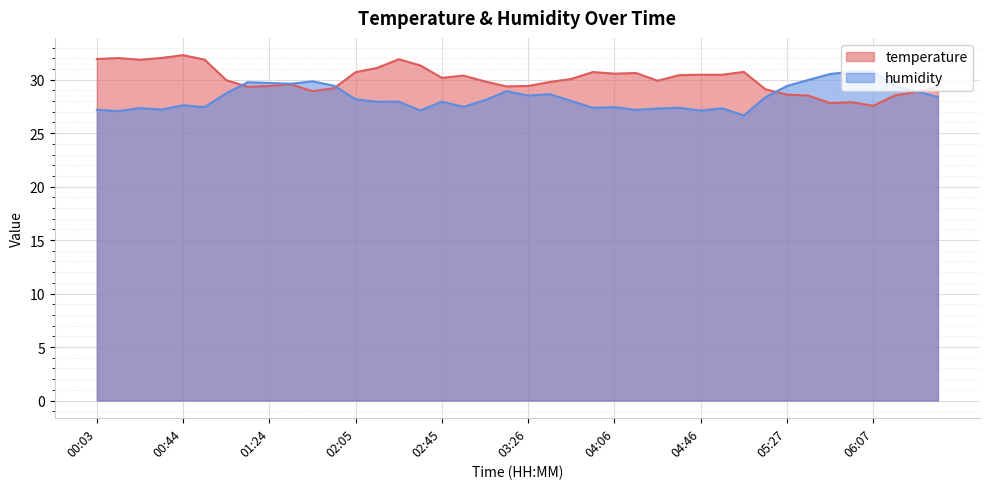

How many interior local valleys does the temperature series have?

9